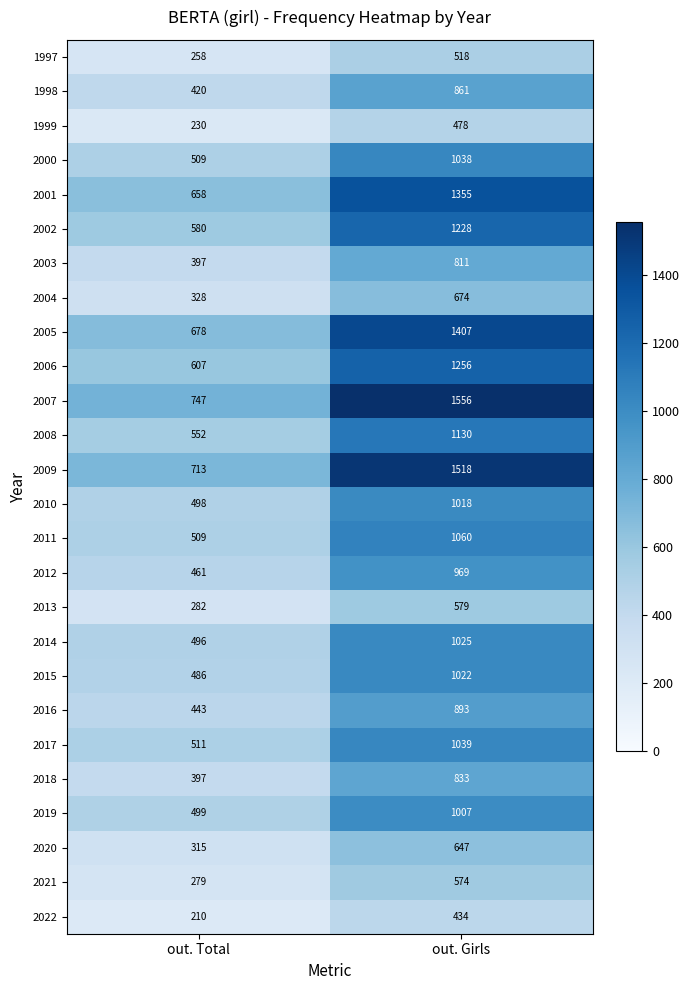

Between out. Total and out. Girls, which series saw the biggest shift?

2007